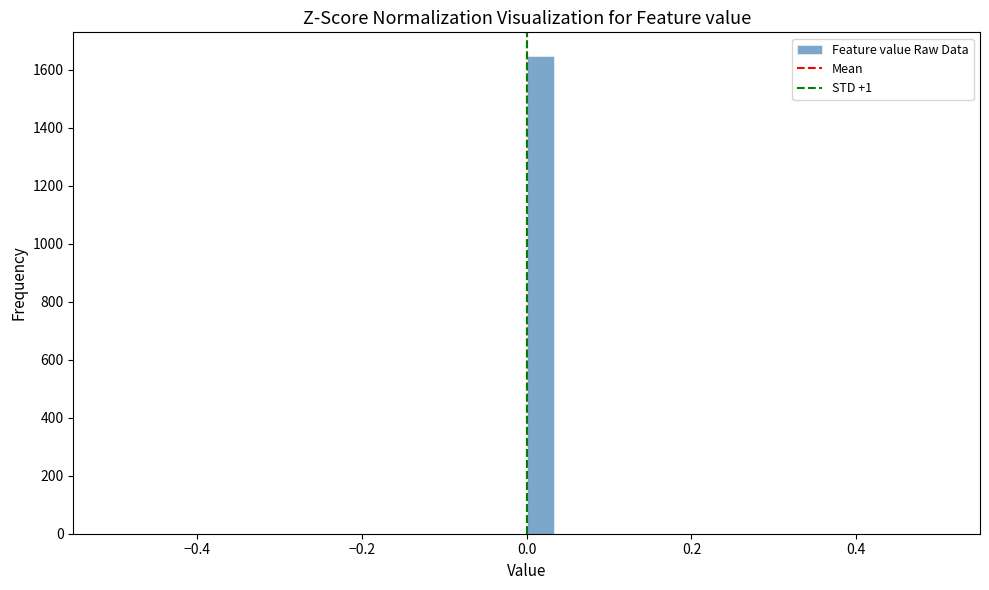

Read against the x-axis, roughly where is the centre of the tallest bar?

0.02